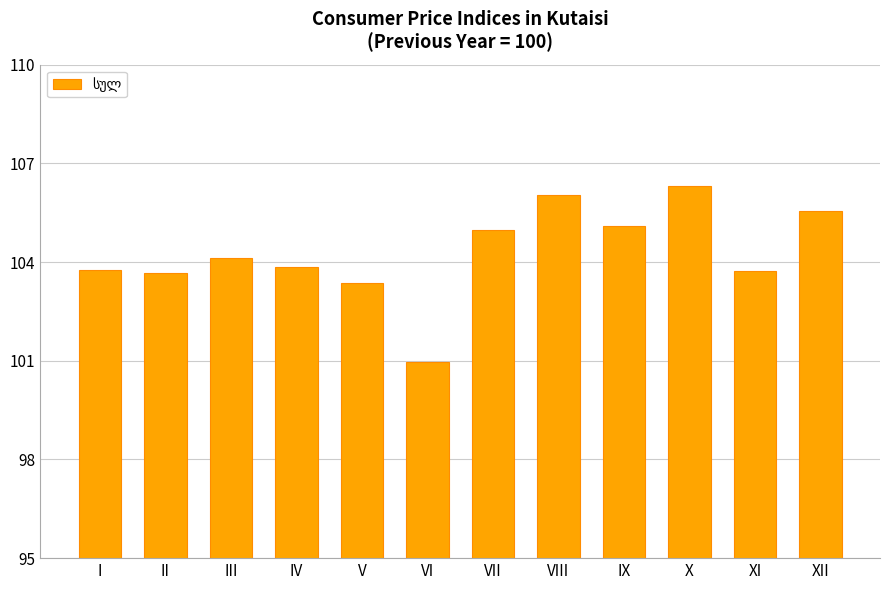

The chart shows a value of 43.7 at VI. True or false?

False